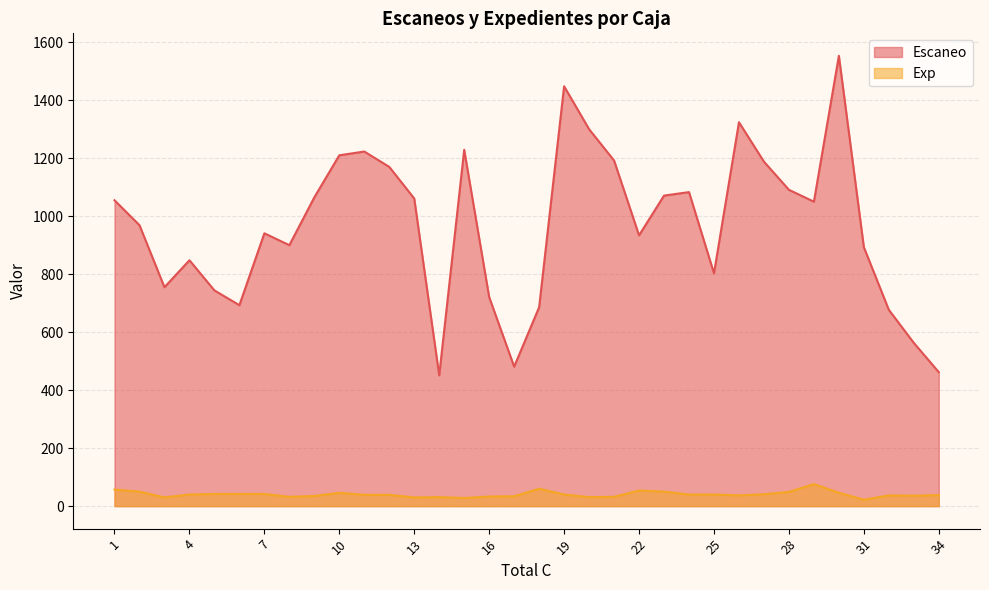

Reading left to right, list all the values displayed in this chart.

Escaneo: 1=1055	2=969	3=755	4=848	5=744	6=693	7=941	8=900	9=1065	10=1210	11=1223	12=1170	13=1061	14=451	15=1229	16=721	17=481	18=686	19=1448	20=1300	21=1192	22=934	23=1071	24=1083	25=803	26=1324	27=1188	28=1091	29=1050	30=1553	31=893	32=677	33=563	34=462
Exp: 1=57	2=50	3=30	4=40	5=42	6=42	7=42	8=32	9=35	10=46	11=39	12=39	13=30	14=31	15=28	16=33	17=34	18=60	19=40	20=31	21=32	22=54	23=50	24=40	25=40	26=37	27=41	28=49	29=76	30=46	31=22	32=37	33=36	34=38